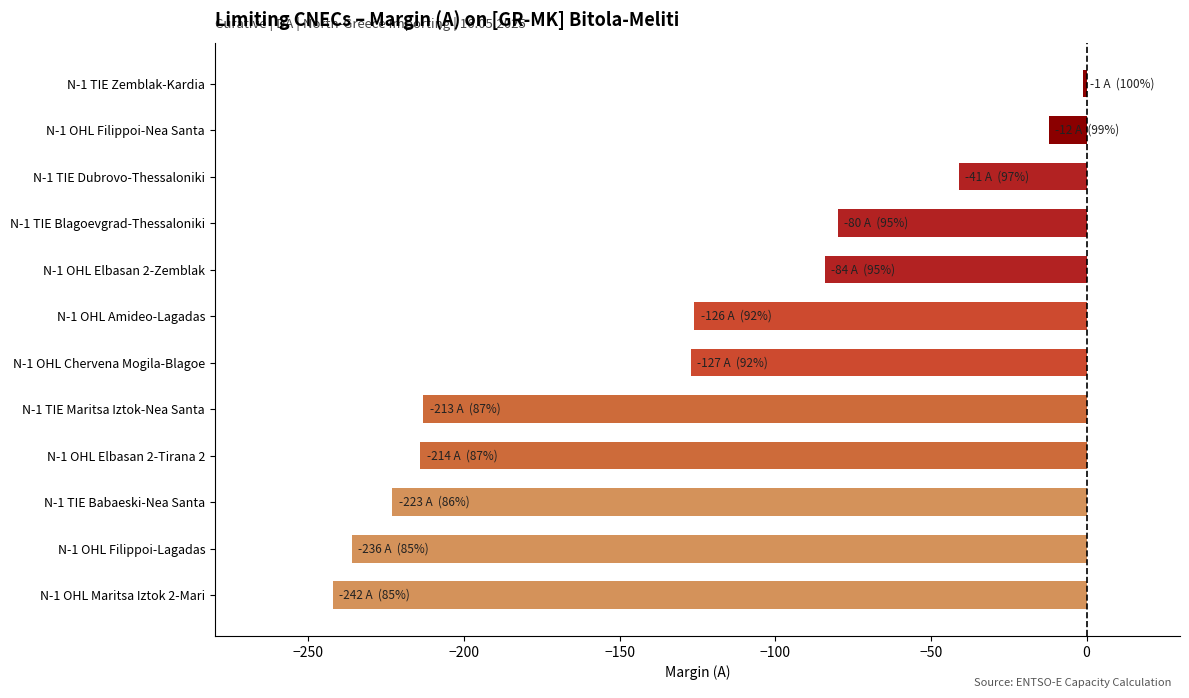

Count the number of data series in this chart.

1